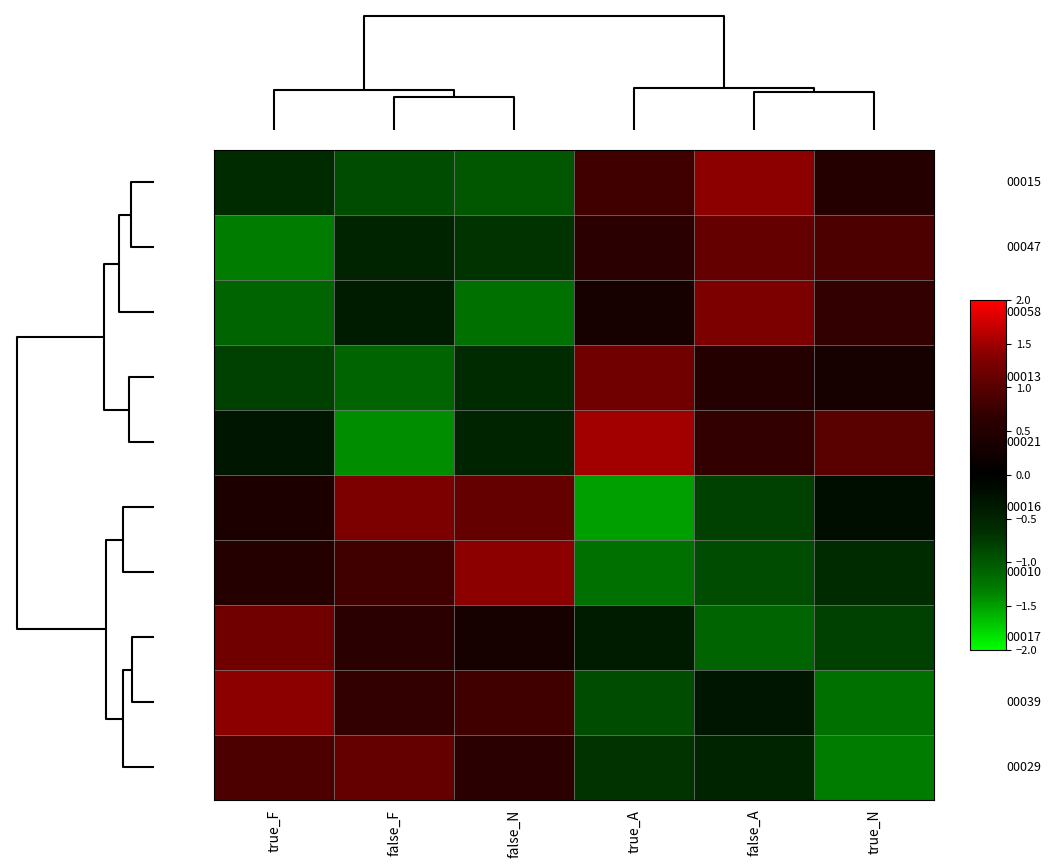

Count the number of categories in the chart.

6